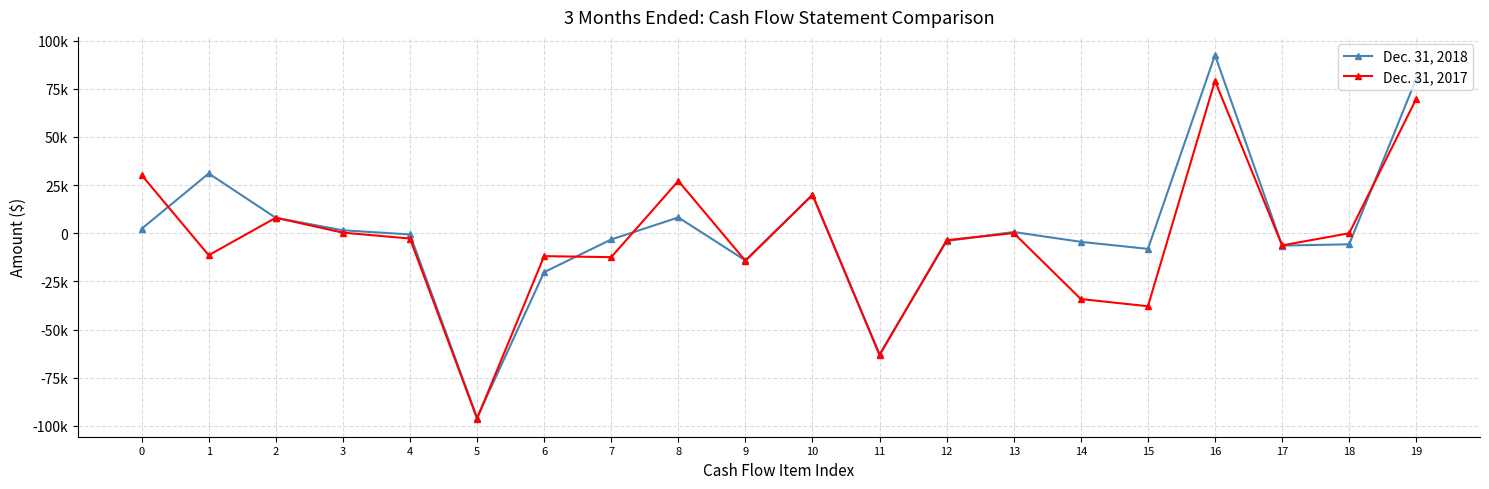

What is the difference between the maximum and minimum values in the Dec. 31, 2017 series?

175342